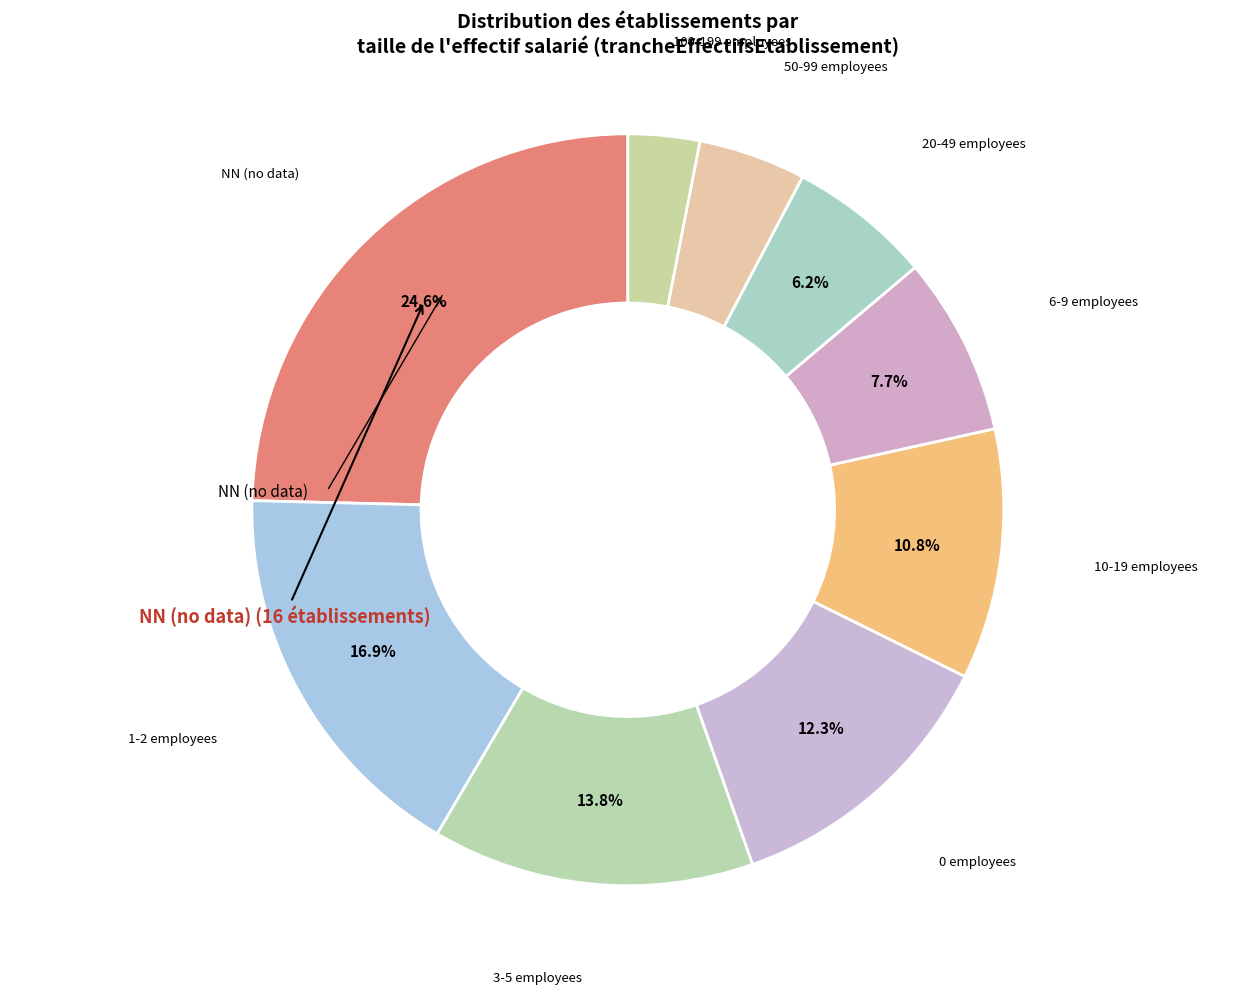

Count the number of slices in the pie.

9